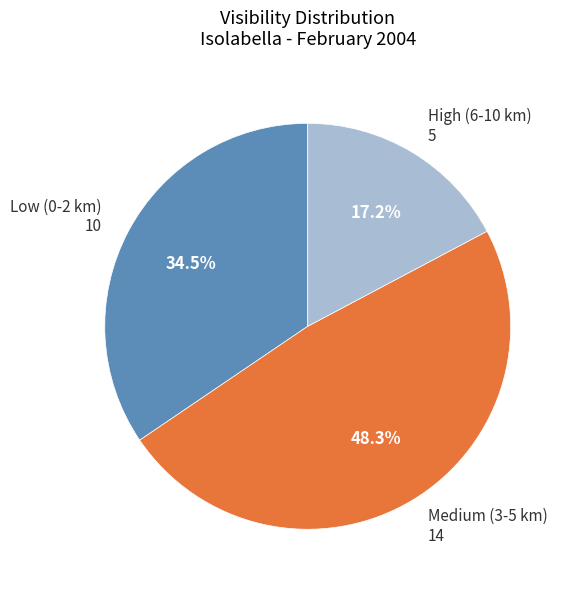

Is there a majority slice in this chart?

No